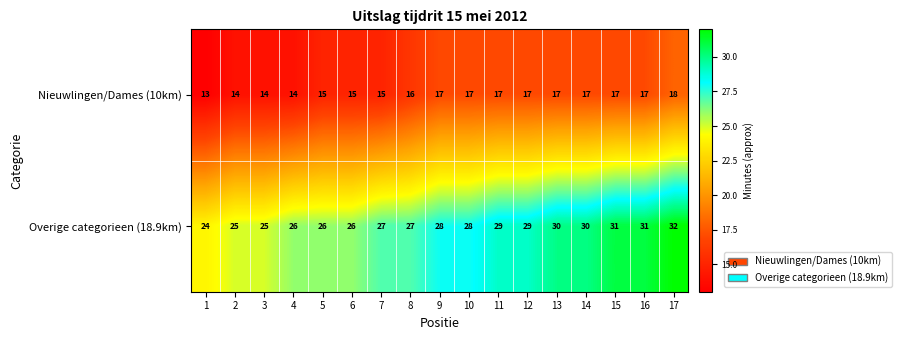

What is the smallest value displayed?

13